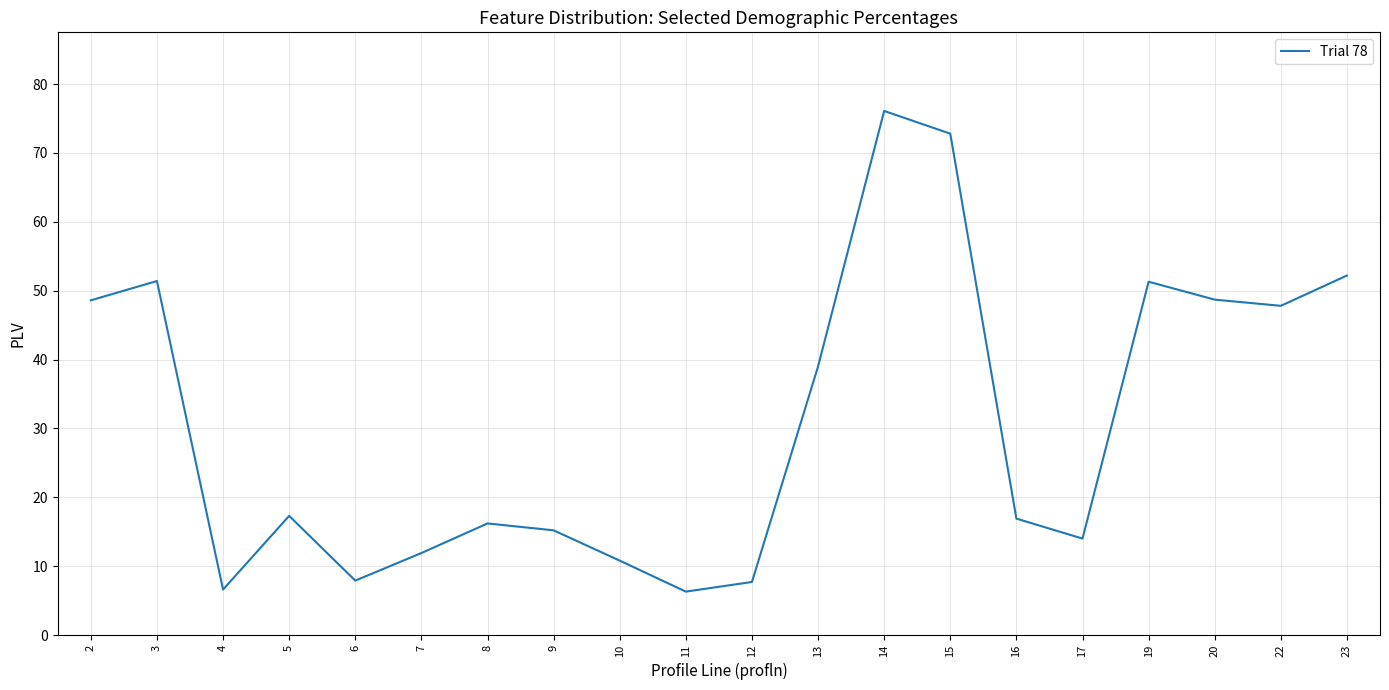

True or false: the data shows 1.6 at 6.

False